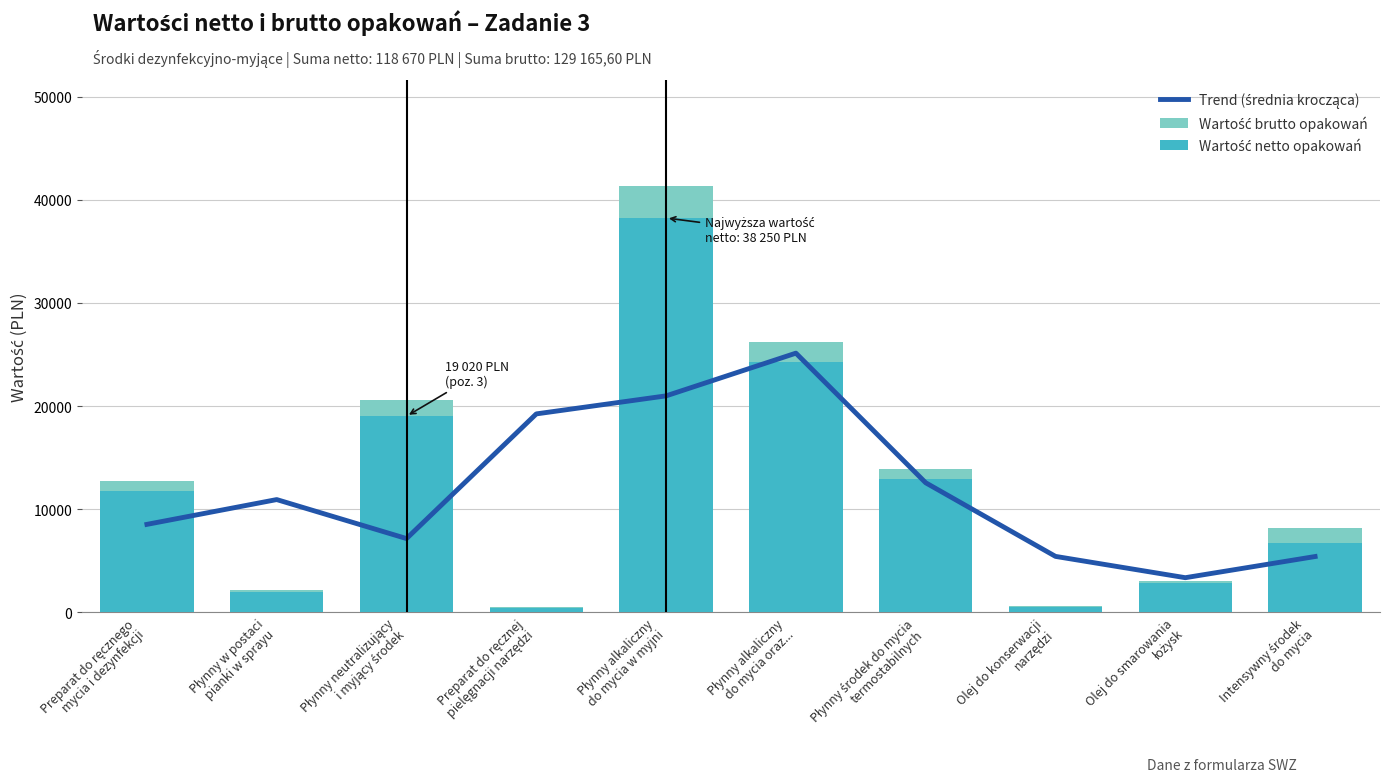

What is the smallest value displayed?

450.0